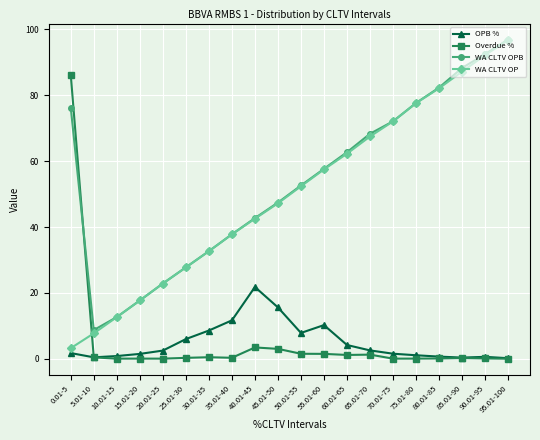

At which label is OPB % closest to 10?

55.01-60